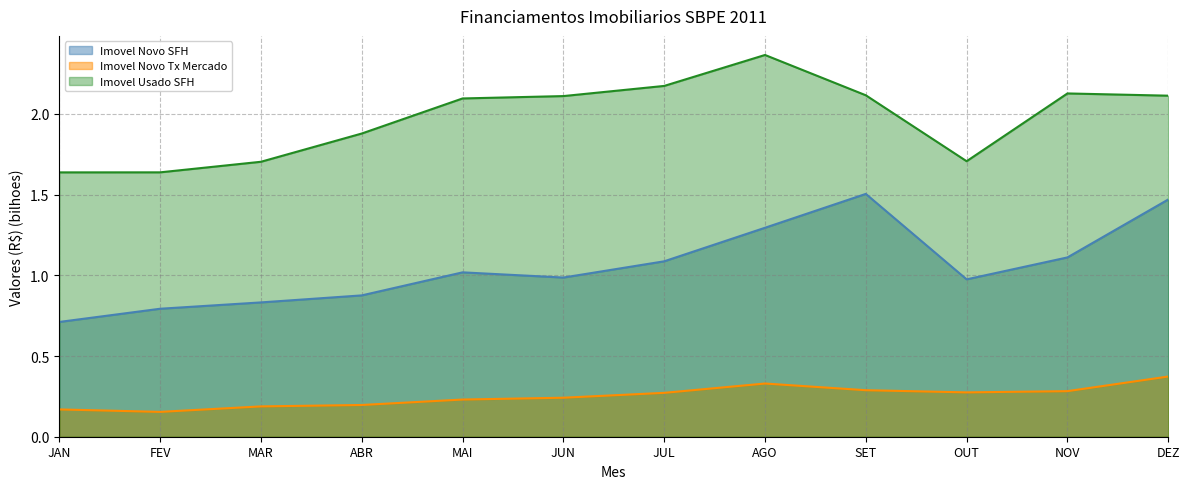

What is the value of the Imovel Novo Tx Mercado point at the 5th from the left?

0.2